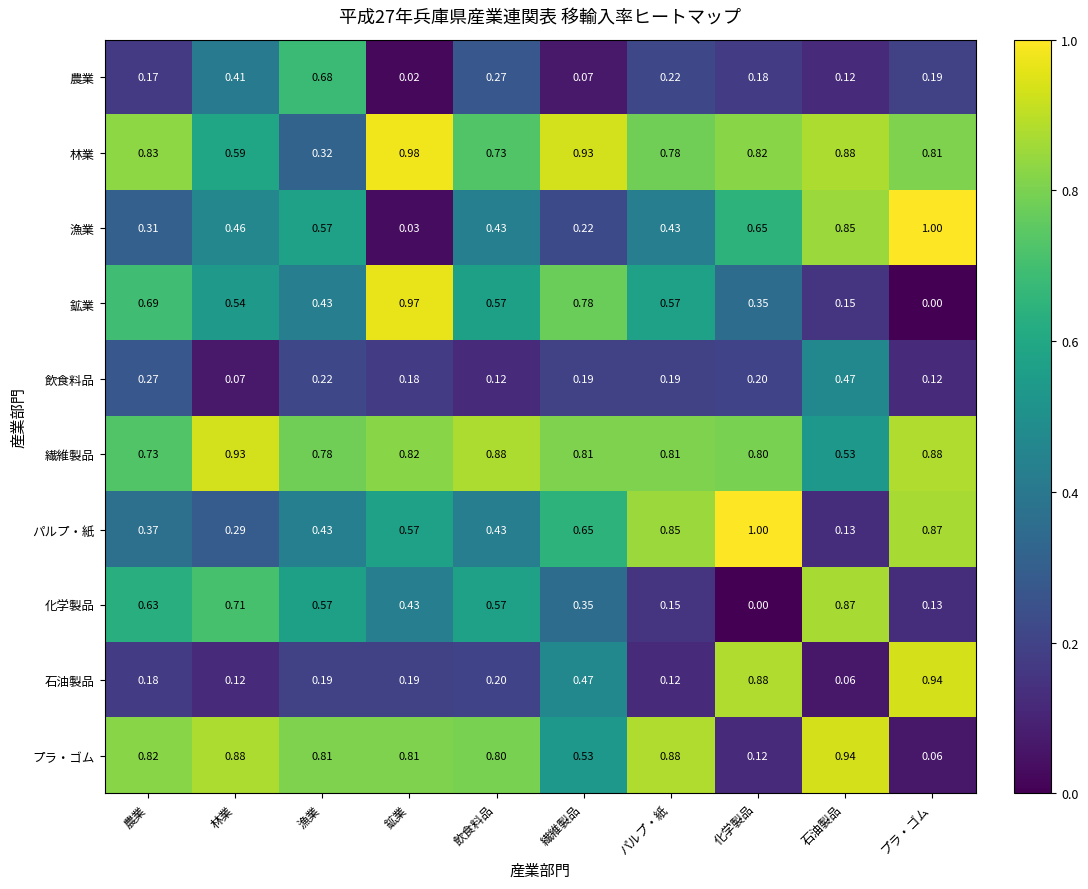

Where is 石油製品 nearest to the value 0?

石油製品